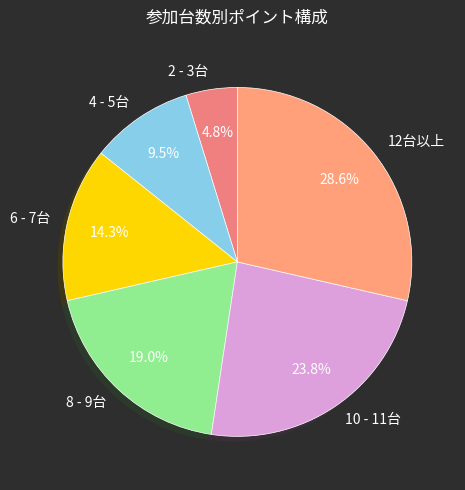

What portion of the pie excludes 12台以上?

71.4%